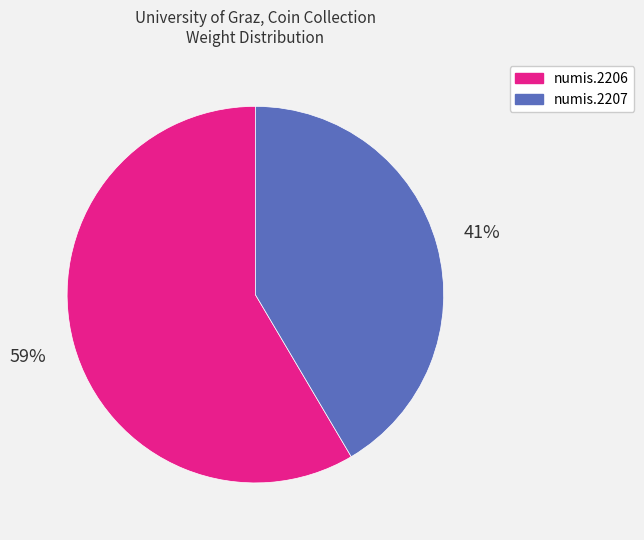

True or false: numis.2207 accounts for 31% of the total.

False